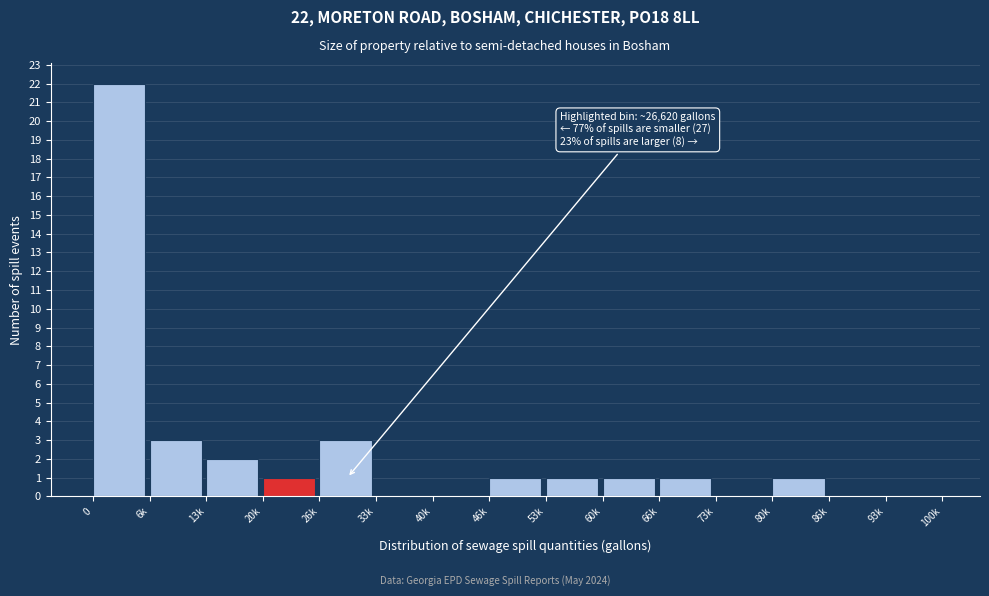

Reading left to right, extract all data points from this chart.

0=22	6k=3	13k=2	20k=1	26k=3	33k=0	40k=0	46k=1	53k=1	60k=1	66k=1	73k=0	80k=1	86k=0	93k=0